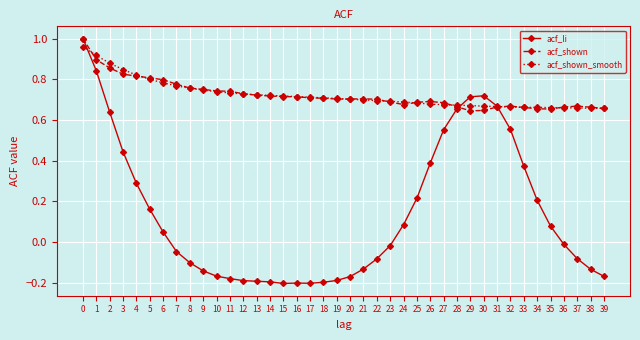

Count the number of categories in the chart.

40